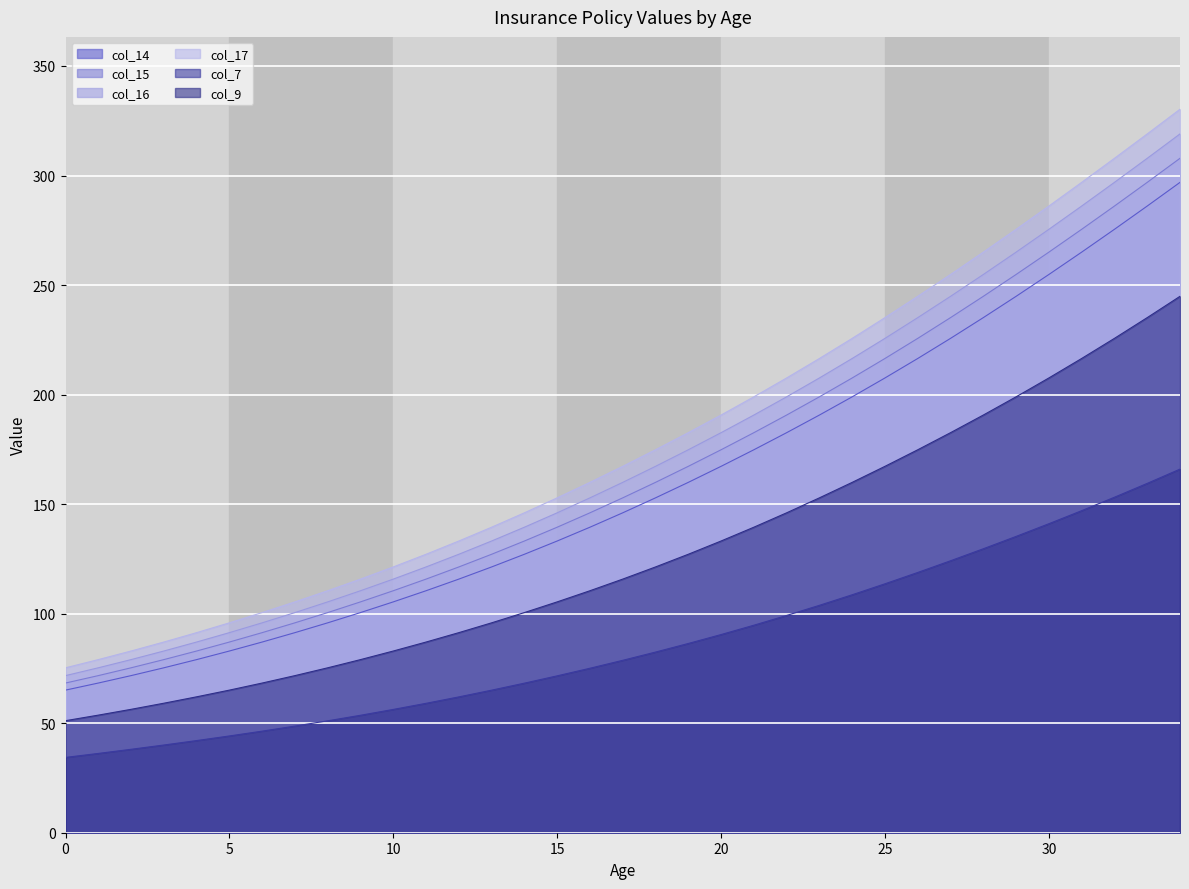

Where does the col_17 series first go above 167?

17